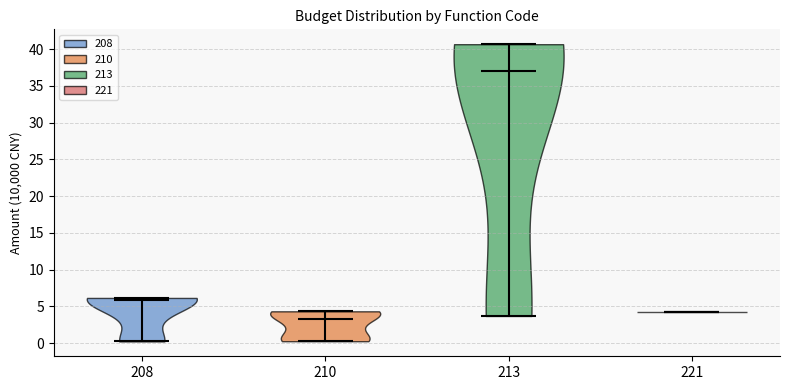

Reading left to right, read every violin against the y-axis: where its median line is, and the lowest and highest points it reaches. The values are not printed on the chart, so give them approximately, as read against the axis.

208: median line 6.0, lowest point 0.0, highest point 6.0
210: median line 3.5, lowest point 0.5, highest point 4.5
213: median line 37.0, lowest point 3.5, highest point 40.5
221: median line 4.5, lowest point 4.5, highest point 4.5